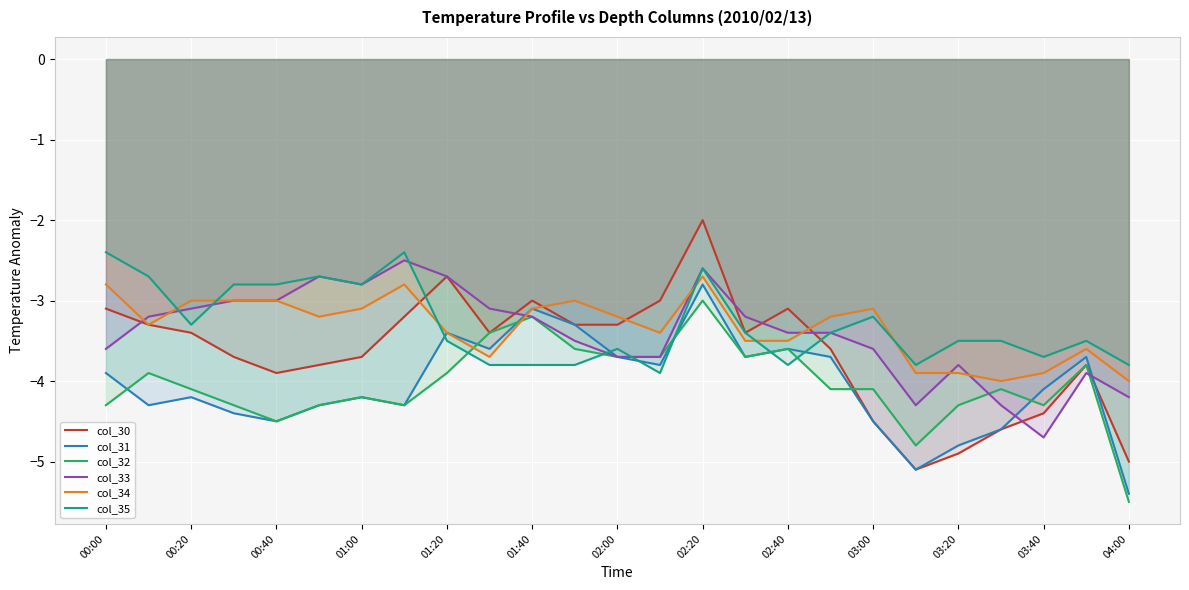

How many data points in col_30 are above -3?

2